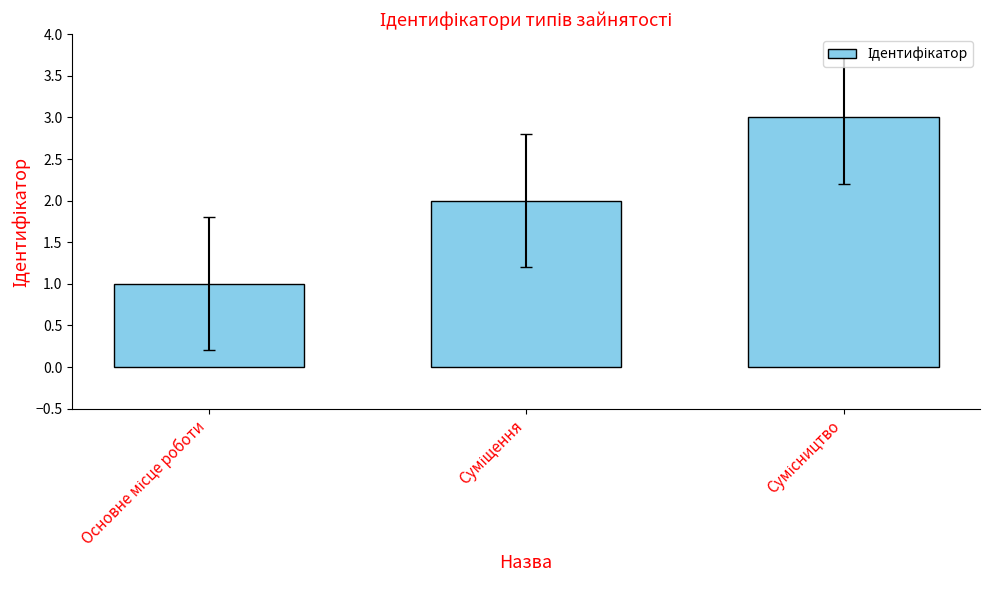

What is the sum of all values?

6